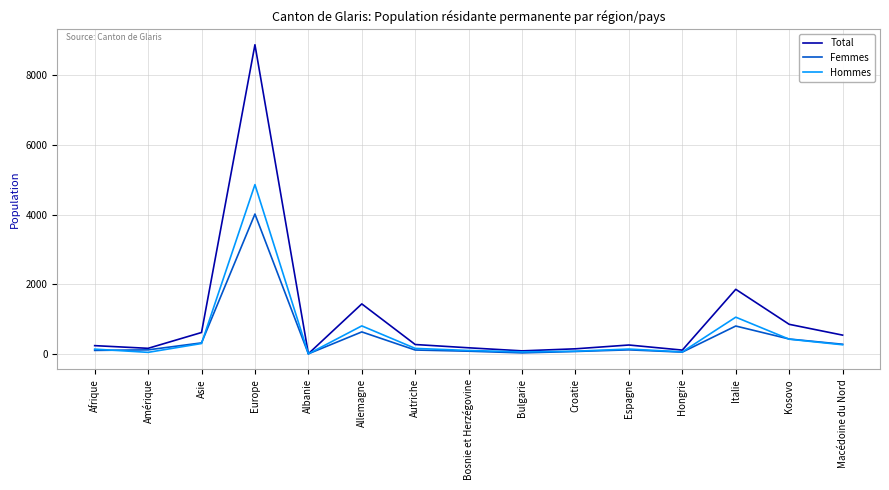

Where is Hommes nearest to the value 2431?

Italie